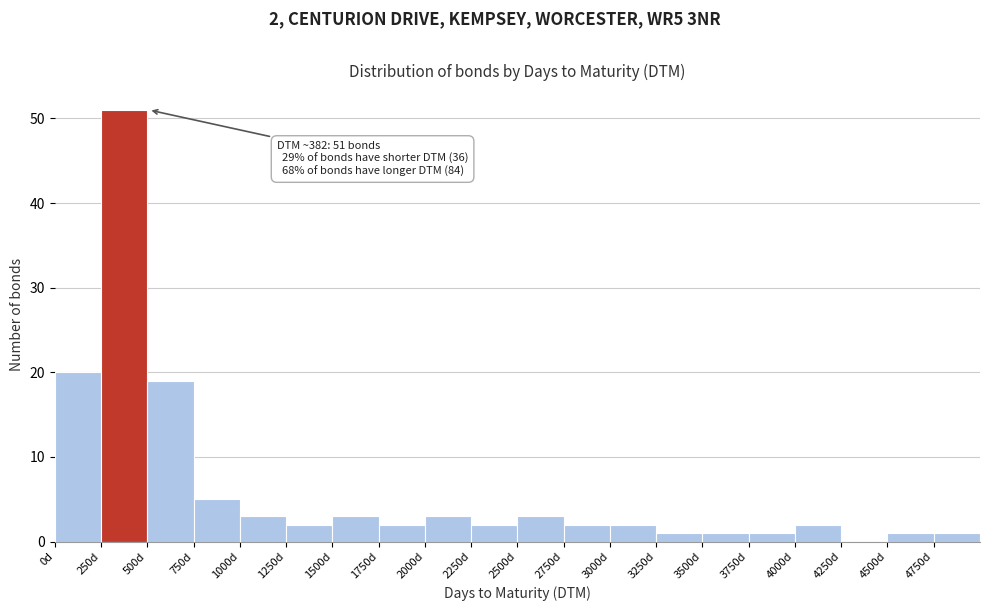

Which range on the x-axis has the tallest bar?

250 to 500